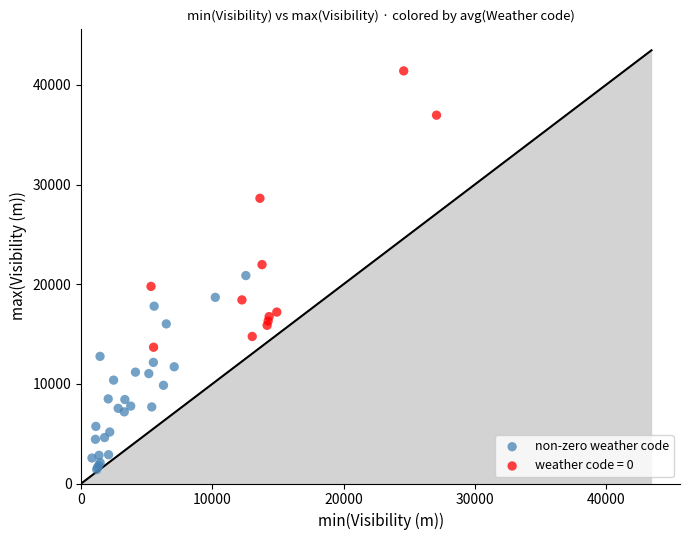

Which series has the widest spread of Y values?

weather code = 0